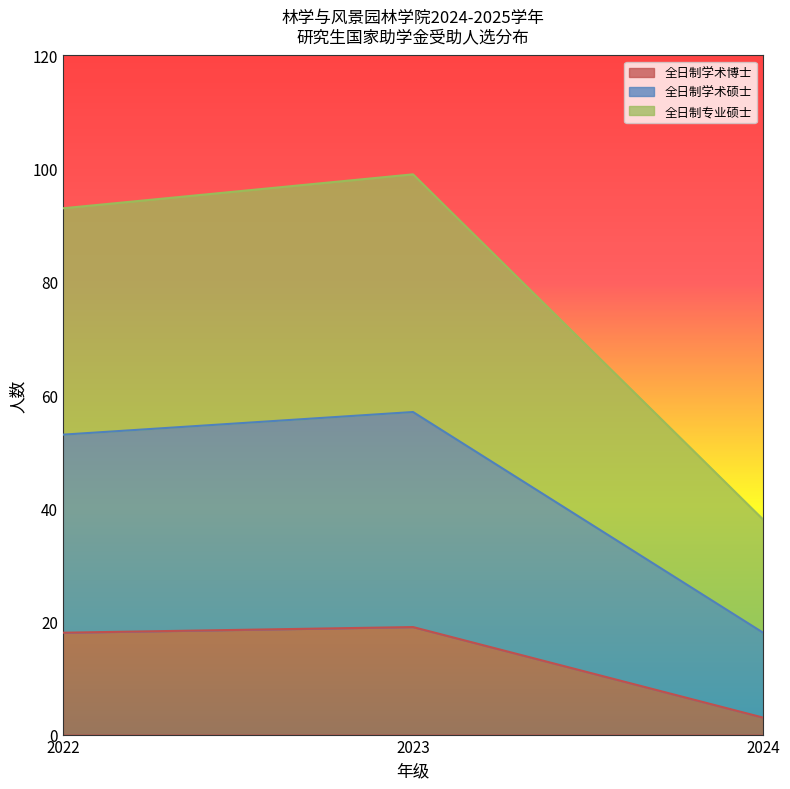

What are all the series names shown in the legend?

全日制学术博士, 全日制学术硕士, 全日制专业硕士